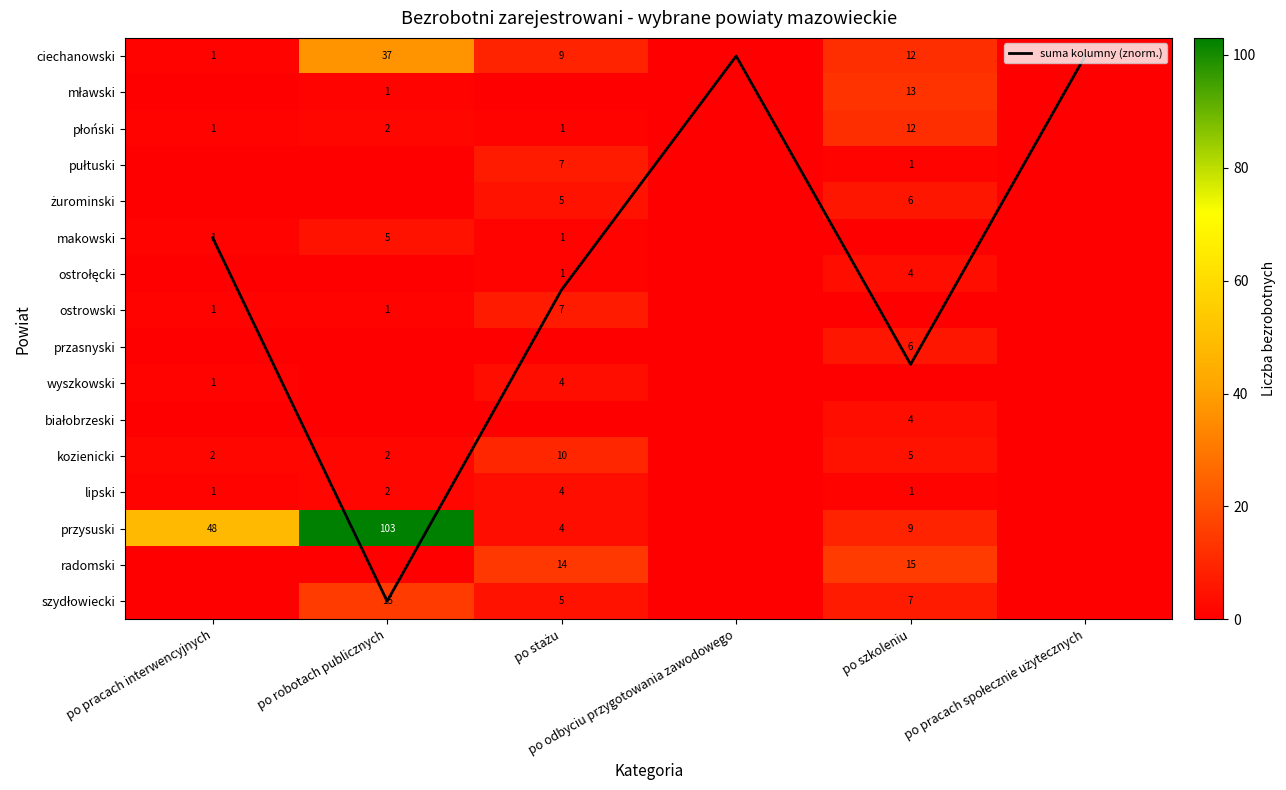

Between po pracach interwencyjnych and po robotach publicznych, which series saw the biggest shift?

przysuski